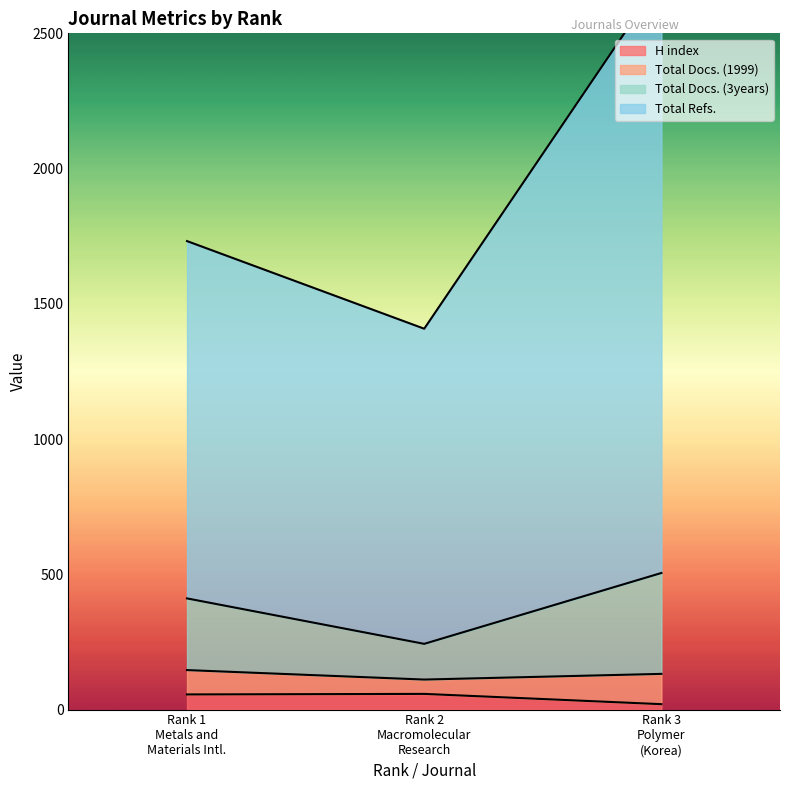

The Total Docs. (1999) series shows 869 at Rank 3
Polymer (Korea). True or false?

False